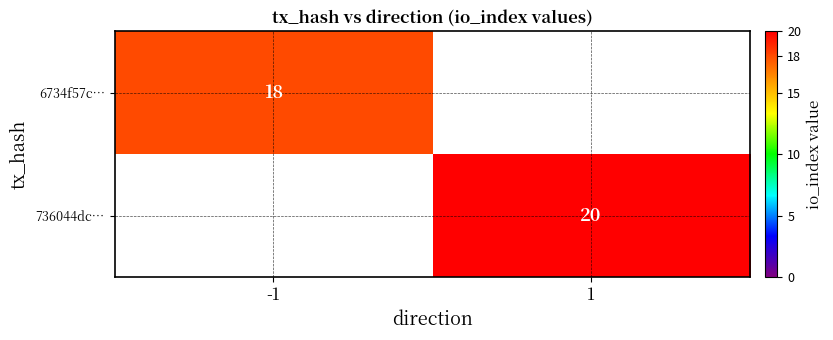

The value of 736044dc… at 1 is 10. True or false?

False